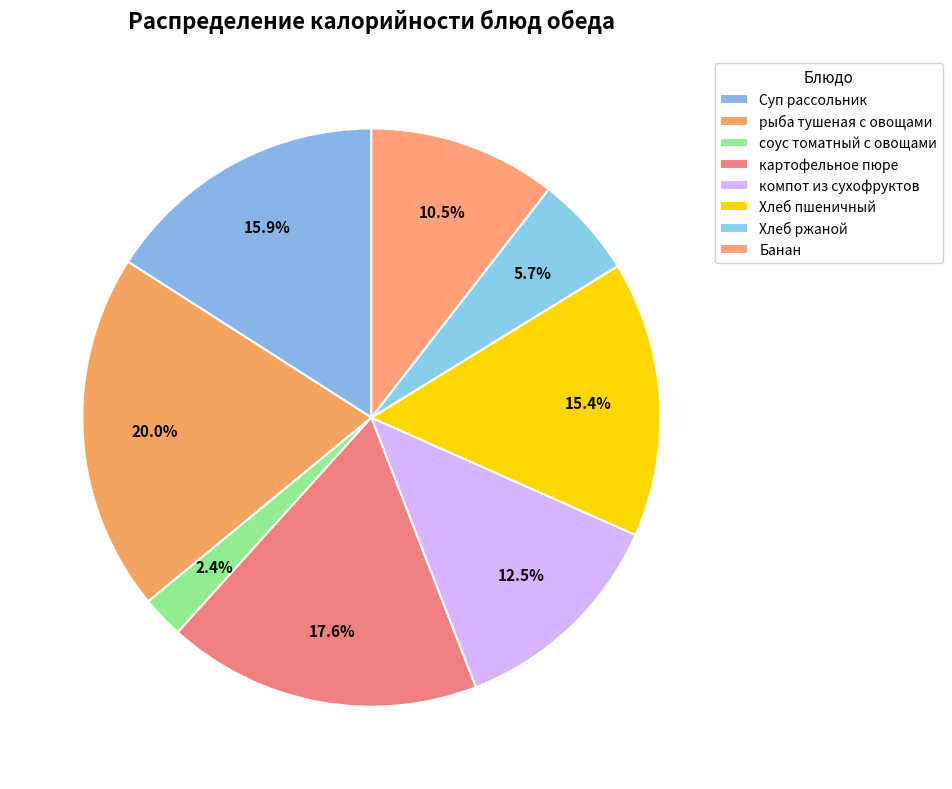

Does Банан represent more than half of the total?

No